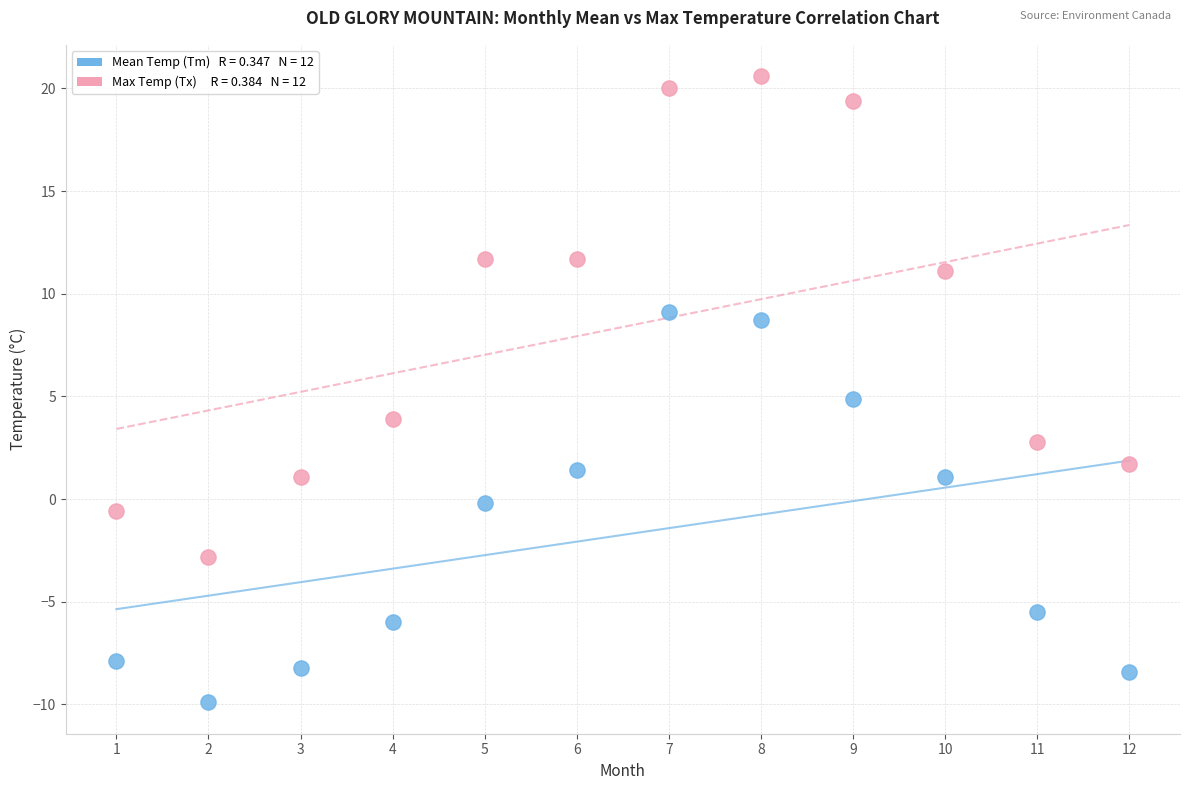

Across all data points, what is the range of Y values (max minus min)?

30.5